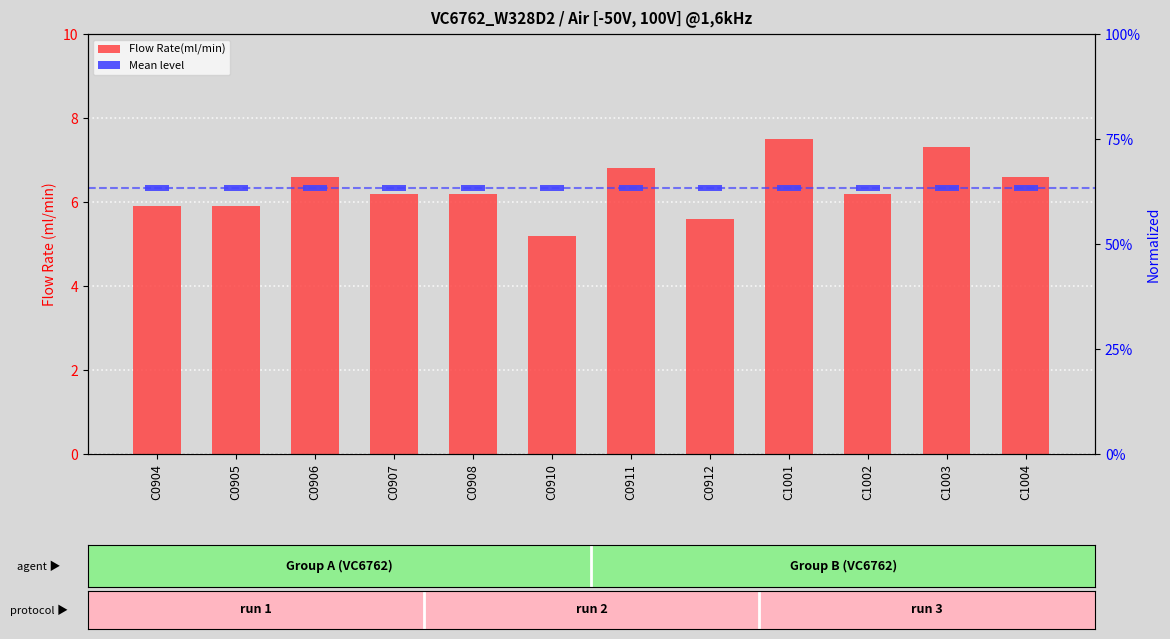

Reading left to right, list all the values displayed in this chart.

Flow Rate(ml/min): 5.9	5.9	6.6	6.2	6.2	5.2	6.8	5.6	7.5	6.2	7.3	6.6
Mean level: 0.2	0.2	0.2	0.2	0.2	0.2	0.2	0.2	0.2	0.2	0.2	0.2